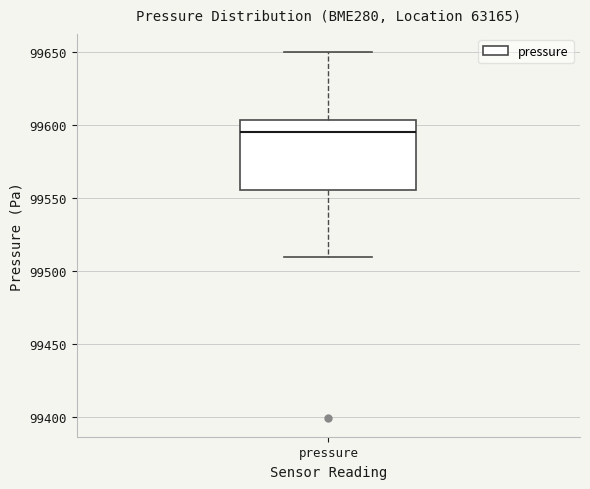

Transcribe this box plot: give where the median line is, the range the box spans, and where the two whiskers end, as read against the y-axis. The values are not printed on the chart, so give them approximately, as read against the axis.

median 99595, box 99555 to 99605, whiskers 99510 to 99650